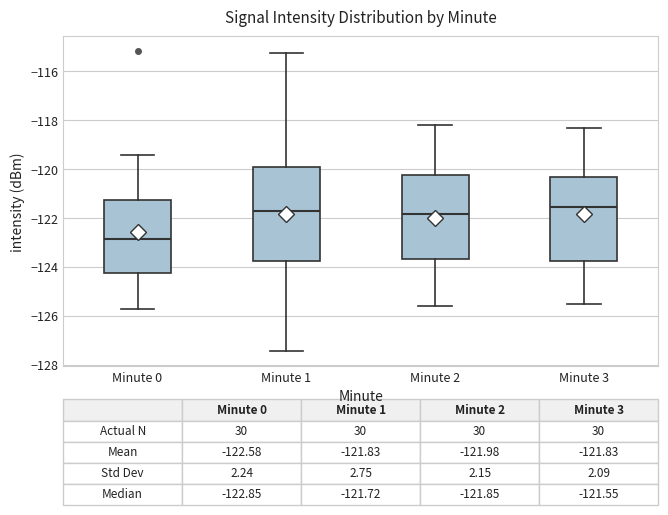

Comparing the boxes themselves (not the whiskers), which one is the tallest?

Minute 1